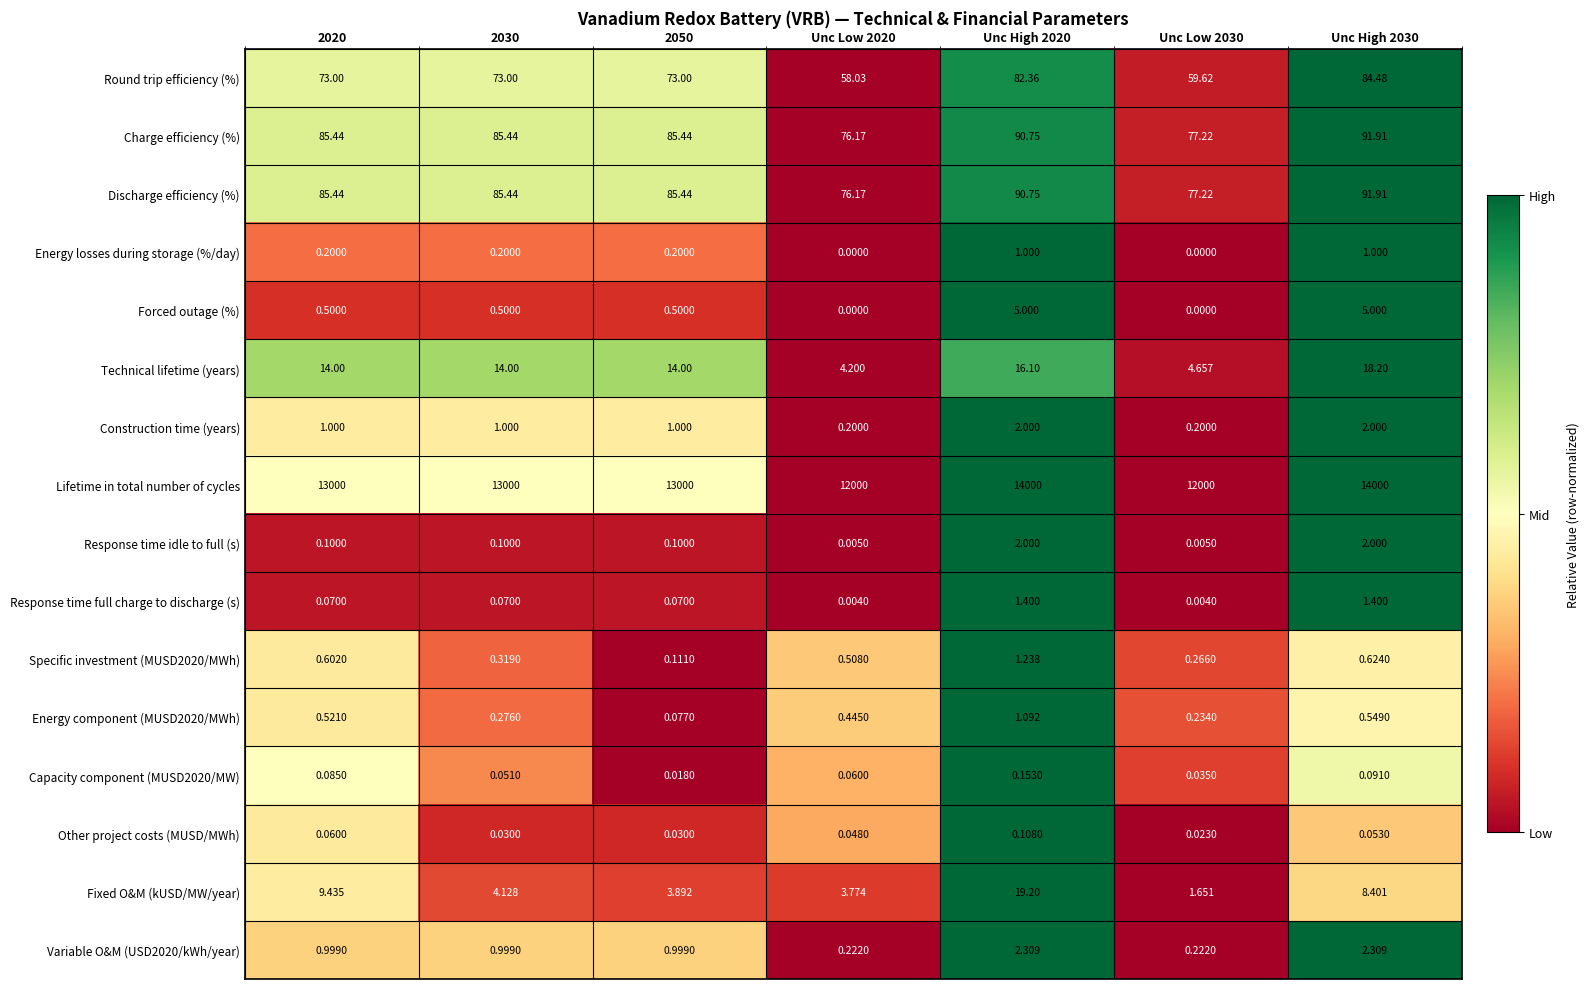

Which series changed the most between 2030 and Unc Low 2030?

Lifetime in total number of cycles